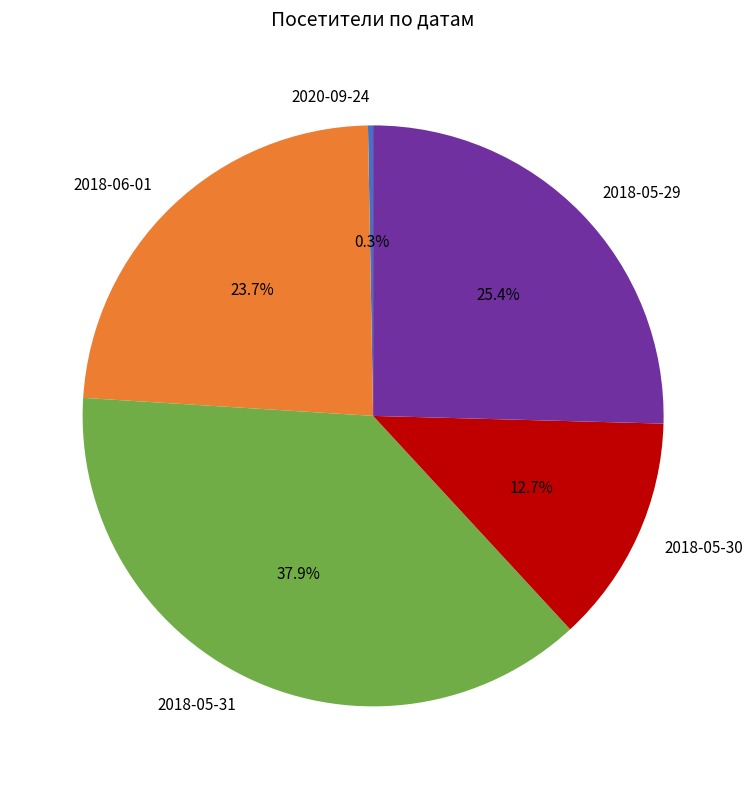

How many segments does this pie chart have?

5